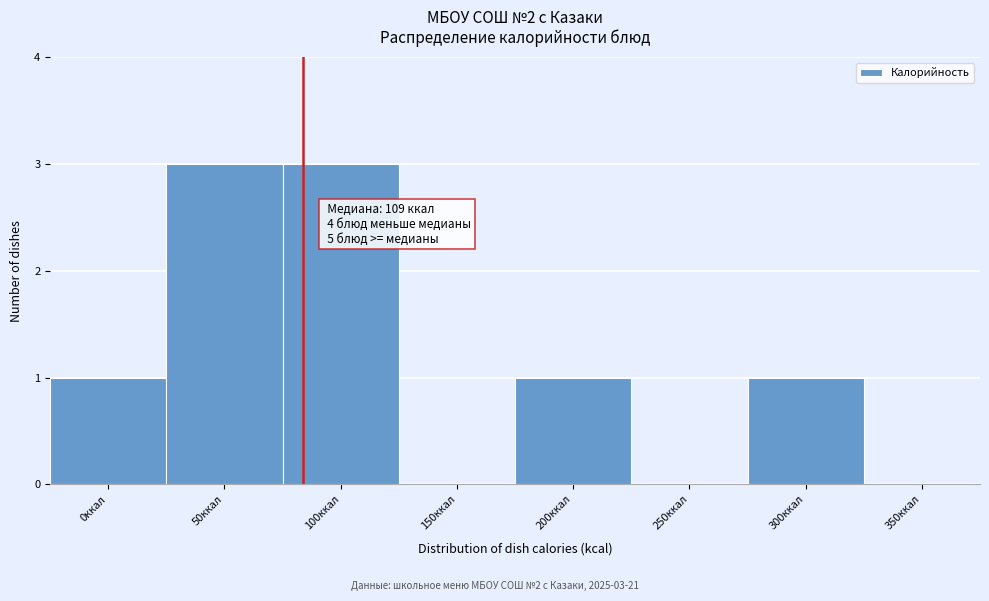

Reading right to left, transcribe all the data shown in this chart.

350ккал=0	300ккал=1	250ккал=0	200ккал=1	150ккал=0	100ккал=3	50ккал=3	0ккал=1